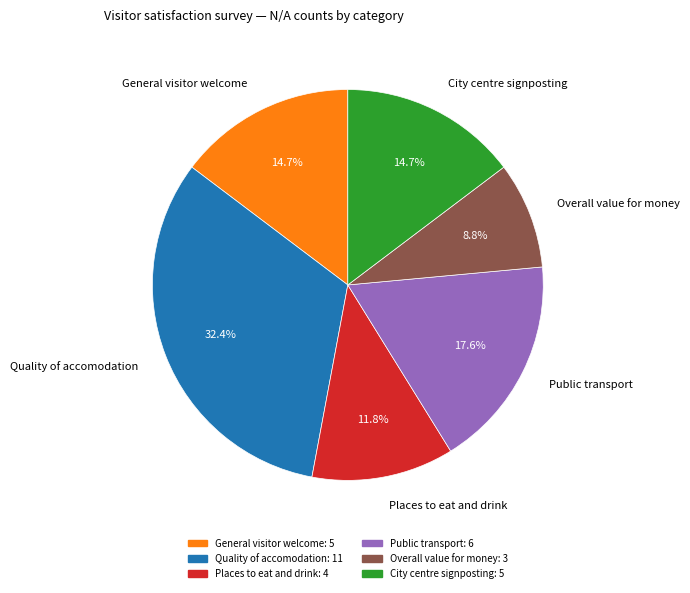

Combined, what portion of the pie is City centre signposting and Quality of accomodation?

47.1%